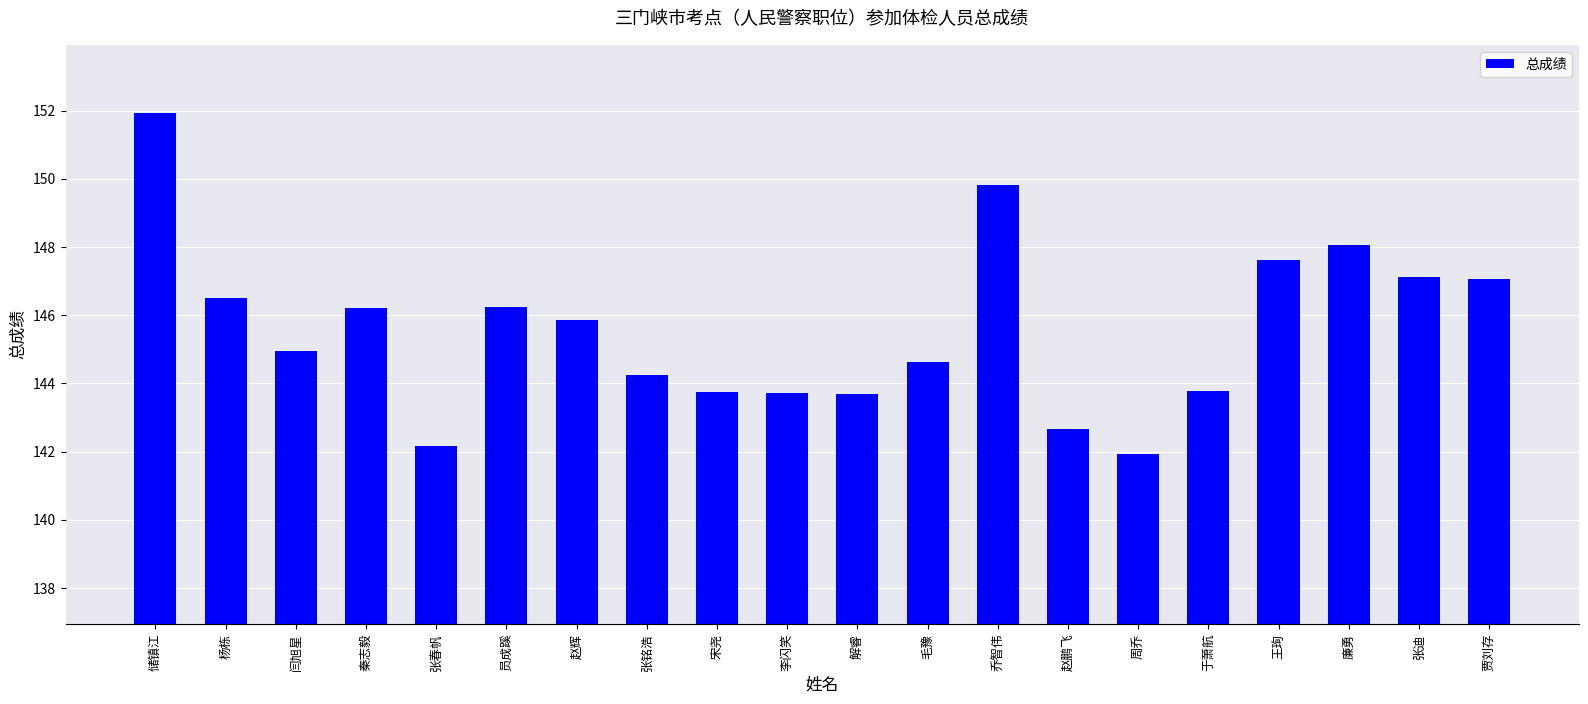

The value at 员成蹊 is 146.2. True or false?

True